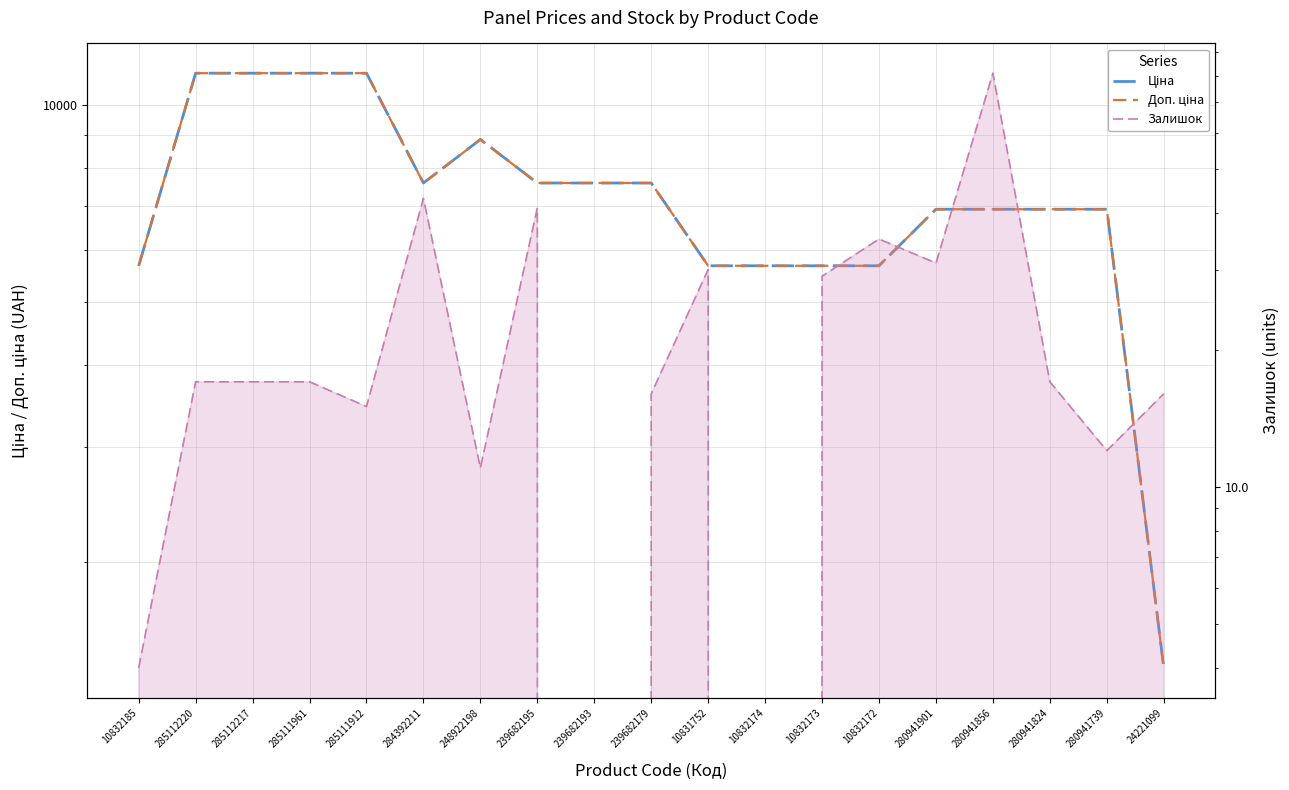

At which category does Залишок reach its first local peak?

284392211